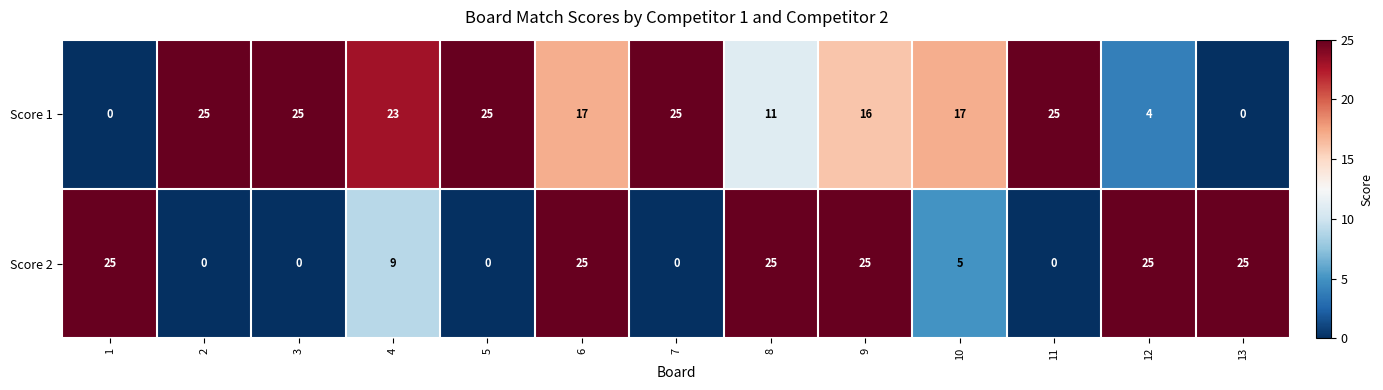

Which series changed the most between 3 and 8?

Score 2